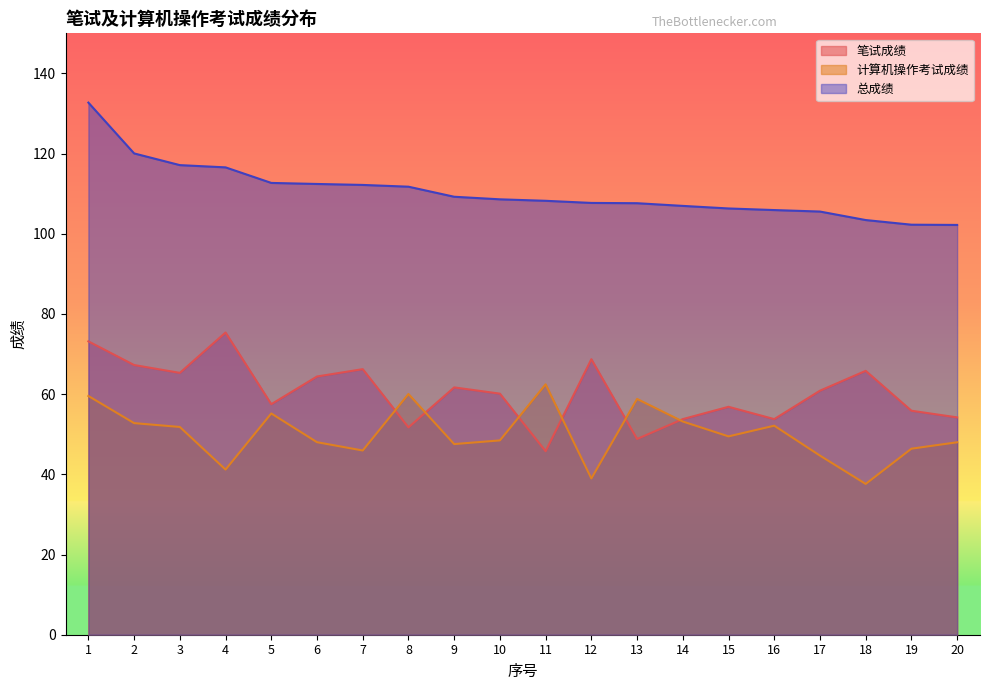

Is the value of 计算机操作考试成绩 at 5 greater than the value of 总成绩 at 12?

No